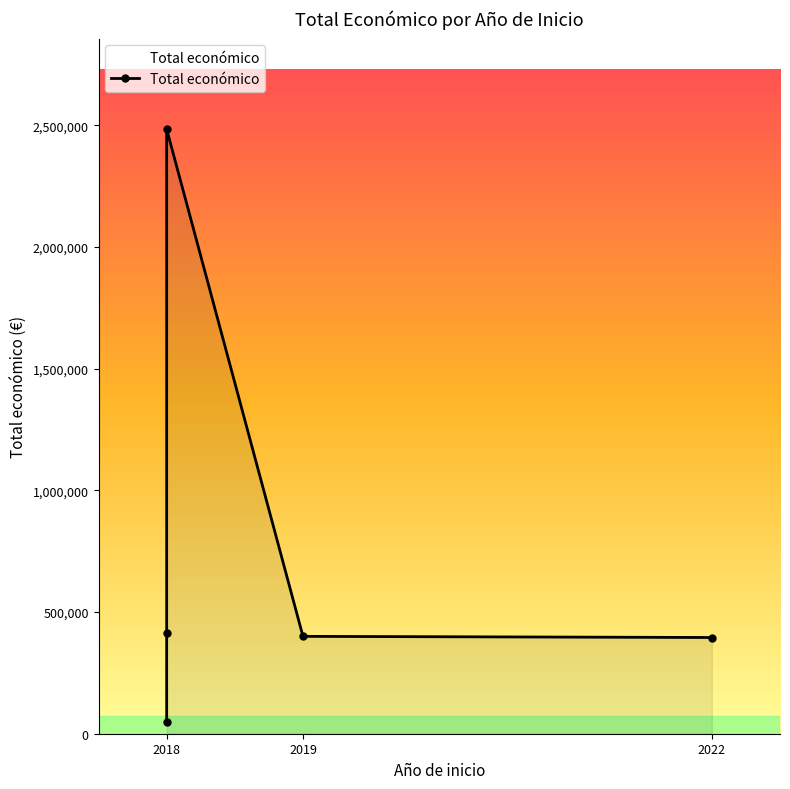

What is the sum of all values?

3740167